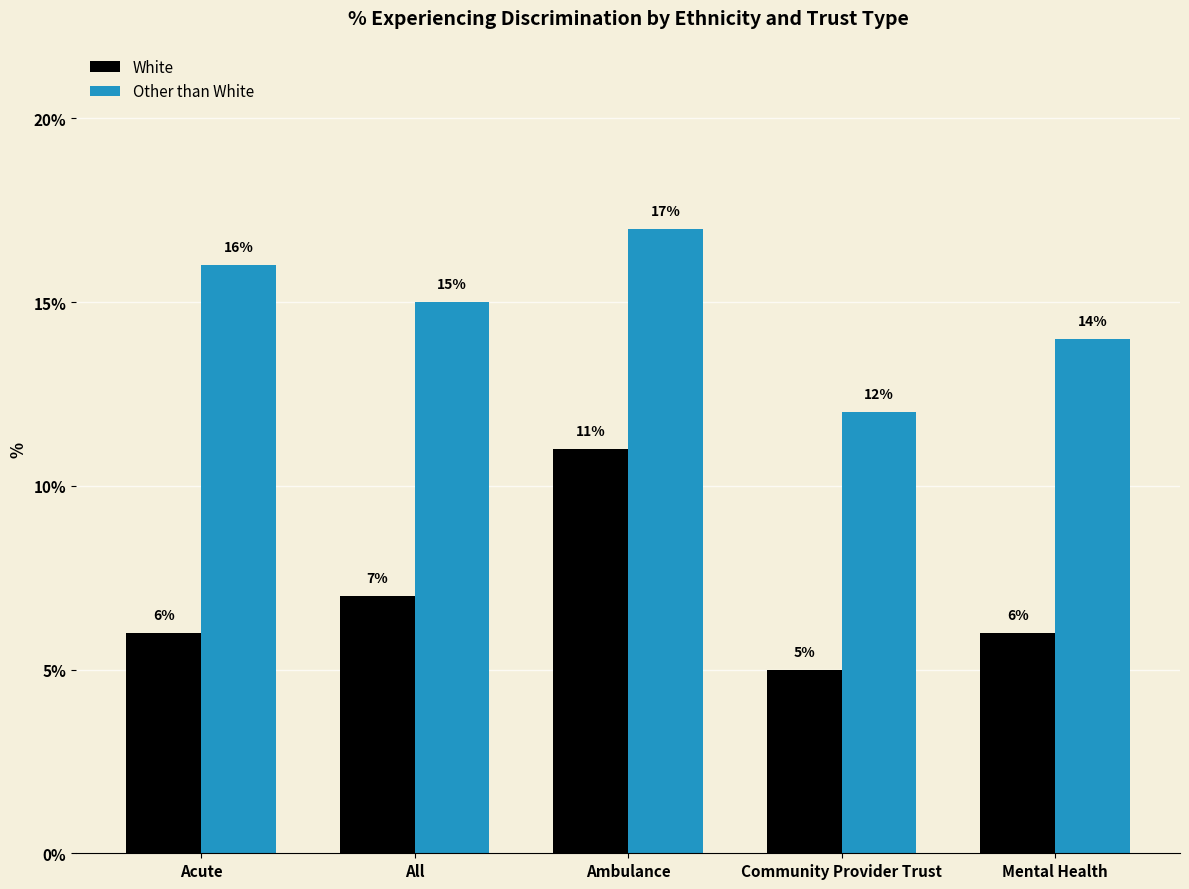

What is the sum of the White values at Mental Health and Acute?

12